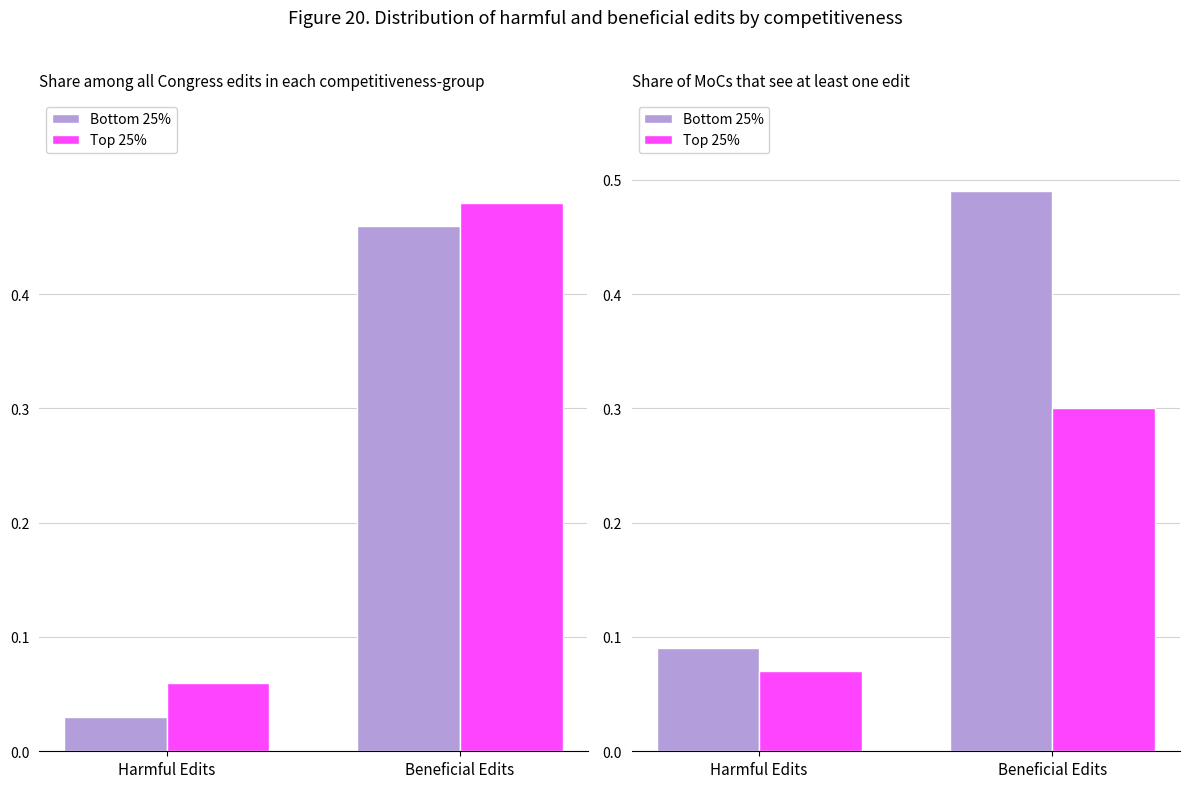

At Harmful Edits, list the series in order from smallest to largest.

Top 25%, Bottom 25%